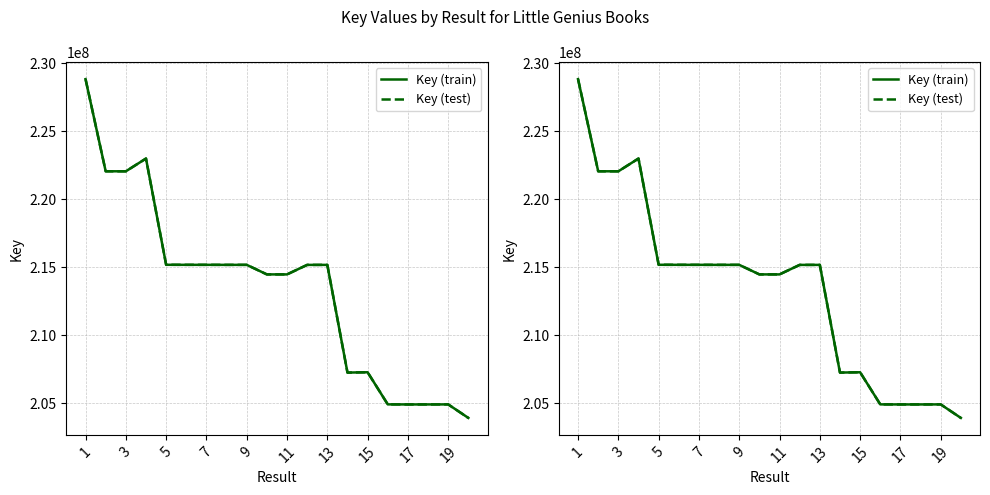

Which series has the widest spread of values?

Key (train)